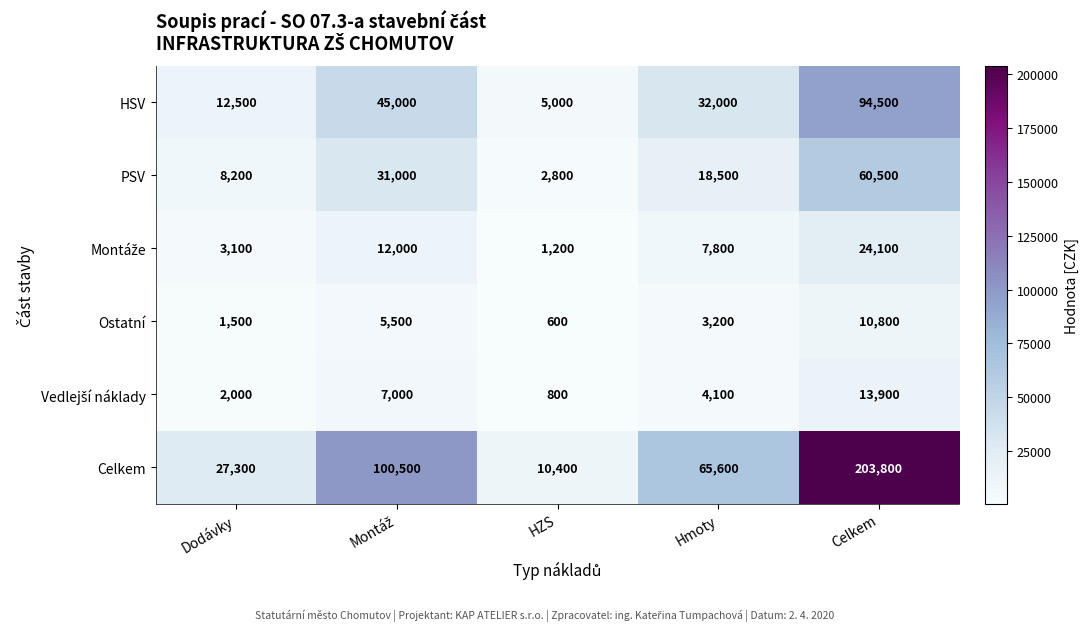

Which label corresponds to the largest value in the chart?

Celkem